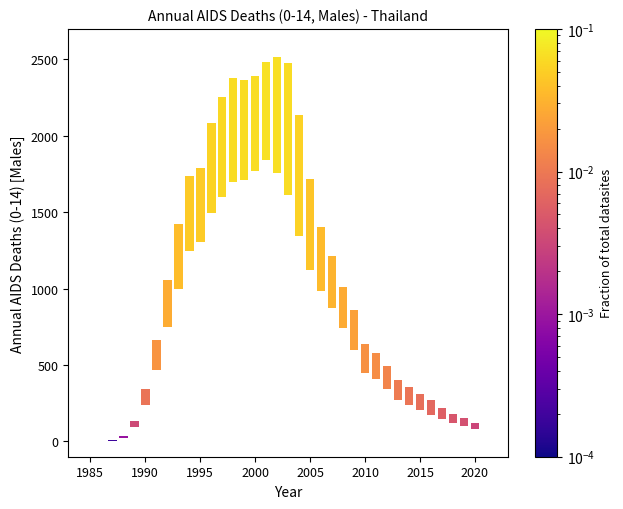

What Y value in the scatter plot is closest to 1088?

1040